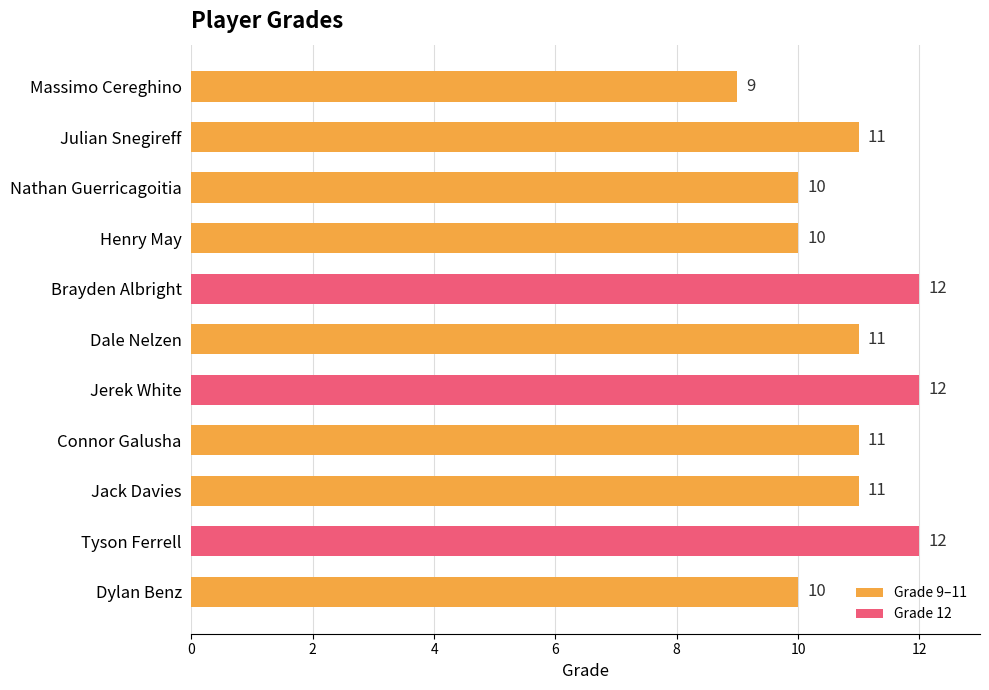

Is it true that the value at Jerek White is 12?

True